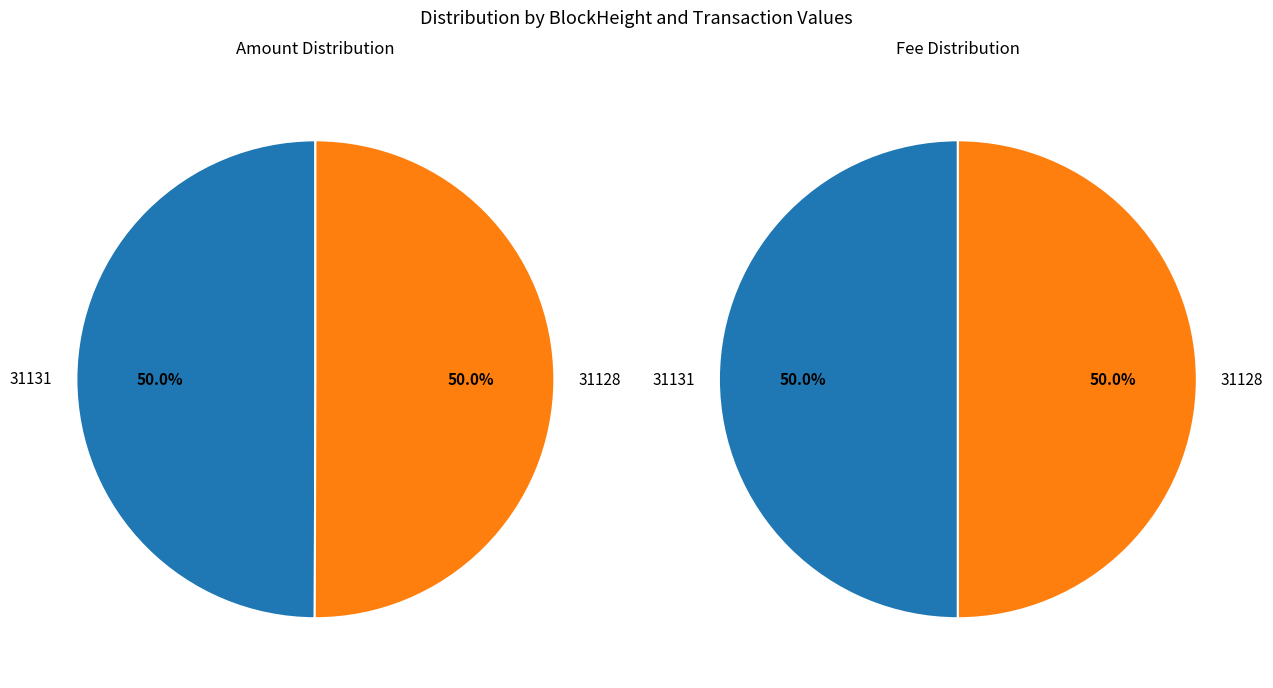

Count the number of slices in the pie.

2